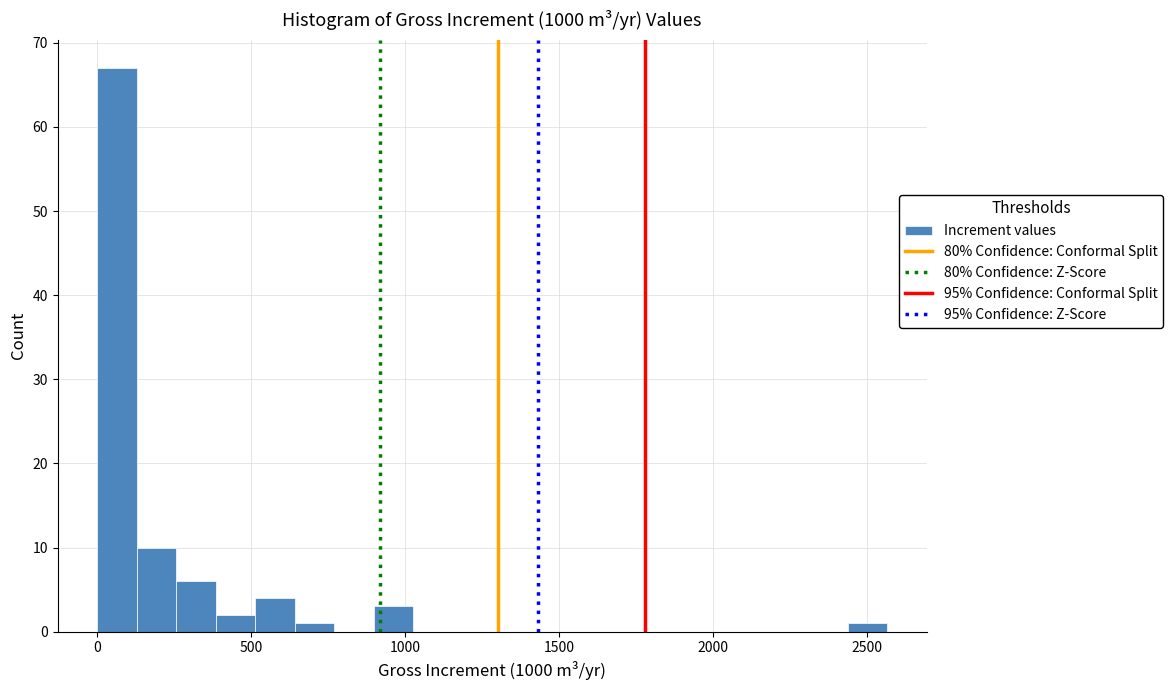

Around what value on the x-axis is the tallest bar? Give the approximate position of its centre, as read against the axis.

50